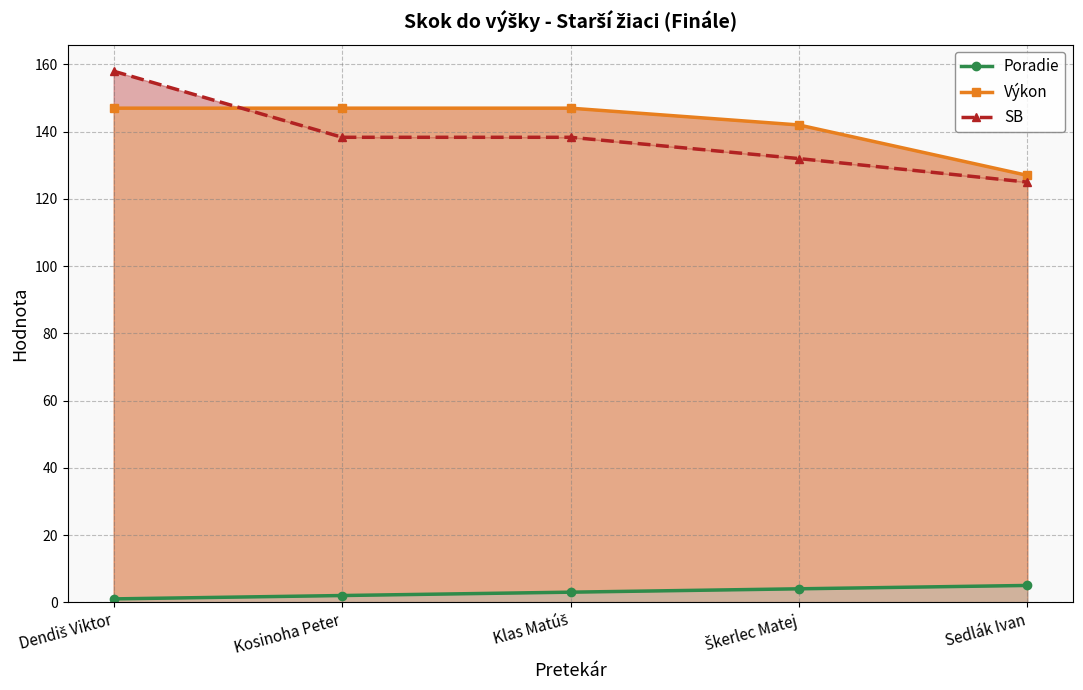

At which label is Poradie closest to 3?

Klas Matúš